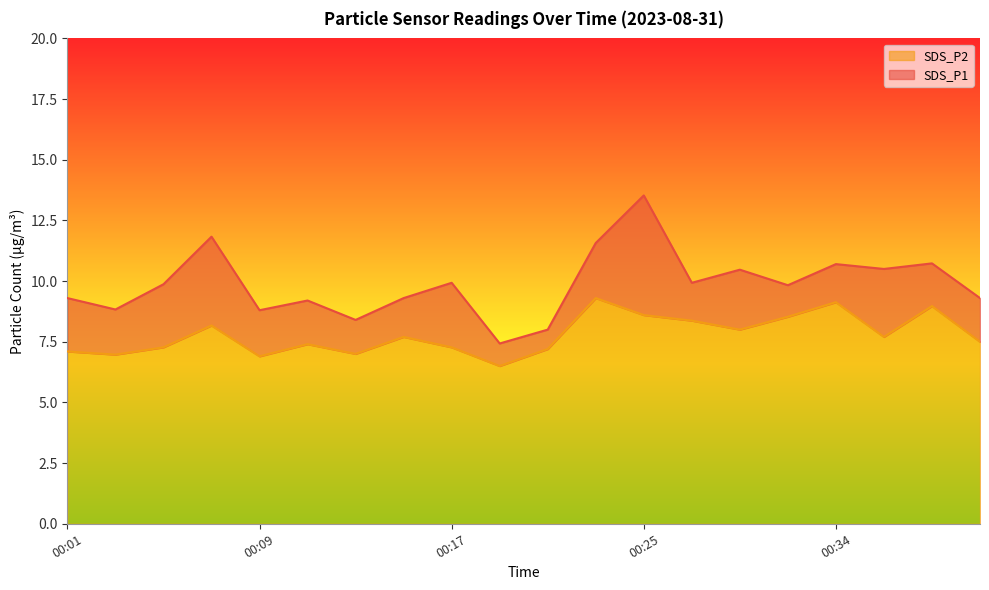

True or false: SDS_P2 has a value of 11.8 at 00:01.

False